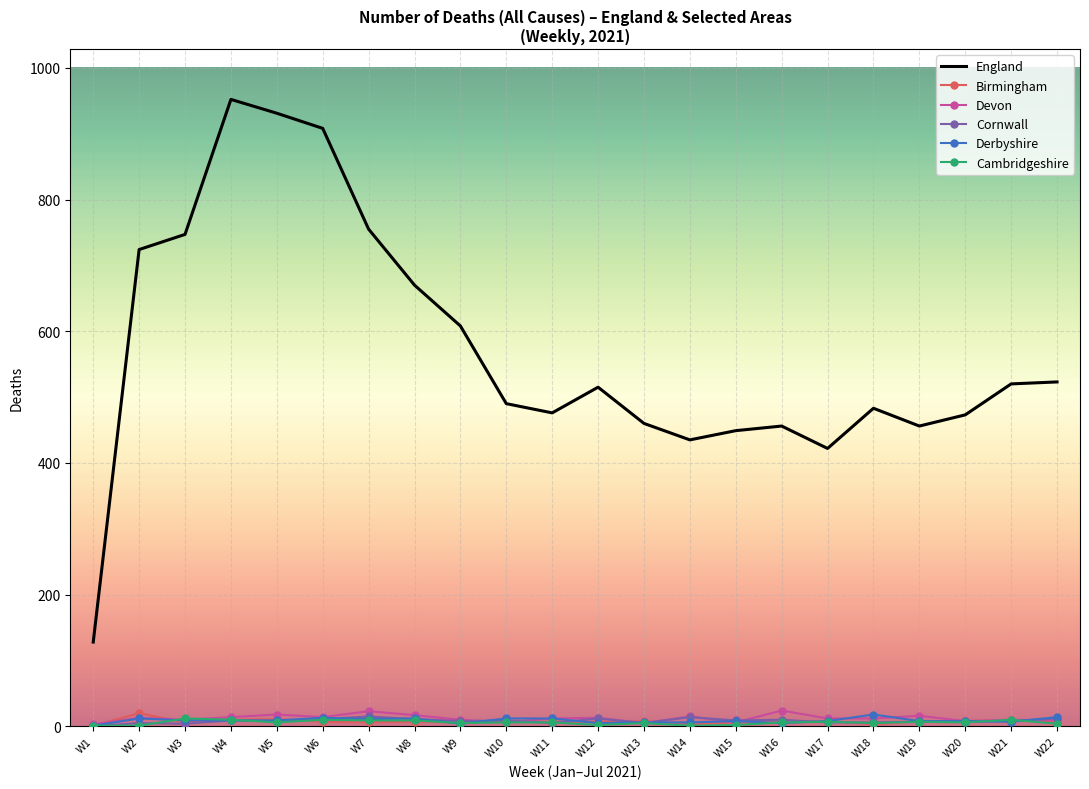

What is the spread (max minus min) of values at W2?

723